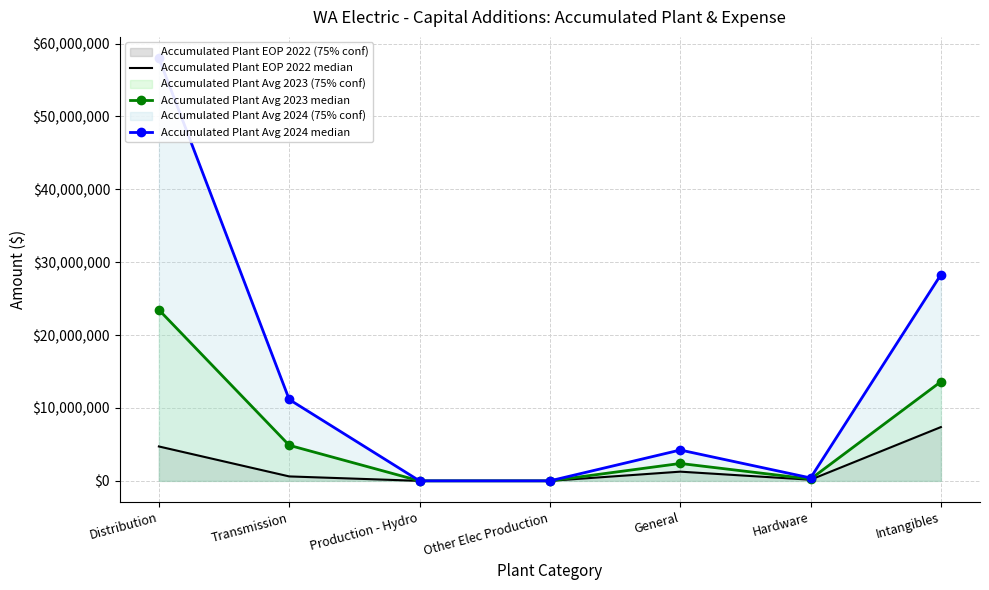

At which category does Accumulated Plant Avg 2024 median reach its first local peak?

General